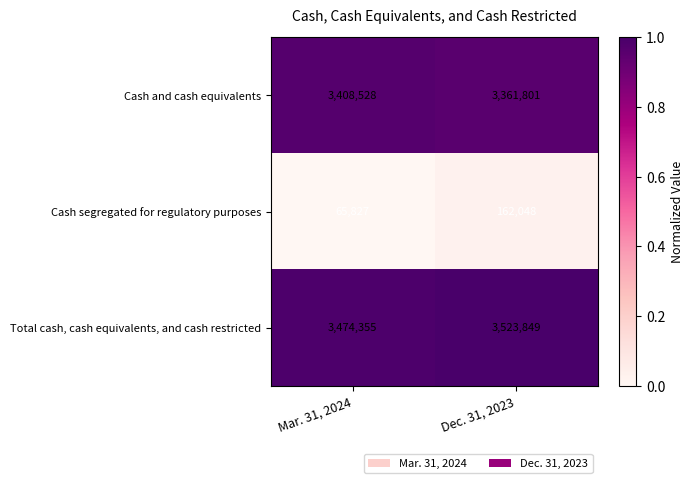

Which series has the largest total across all categories?

Total cash, cash equivalents, and cash restricted